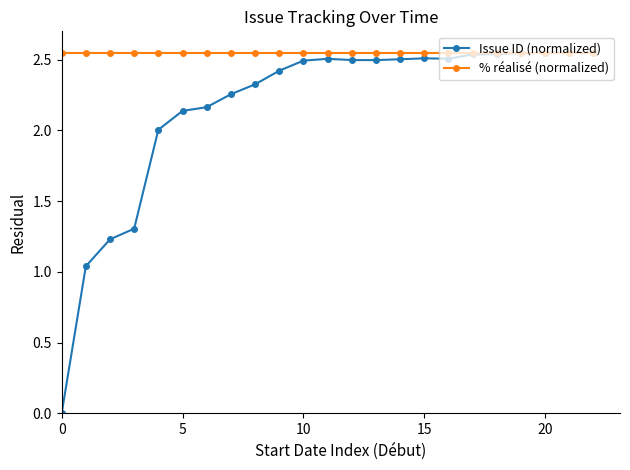

Which series has the widest spread of values?

Issue ID (normalized)